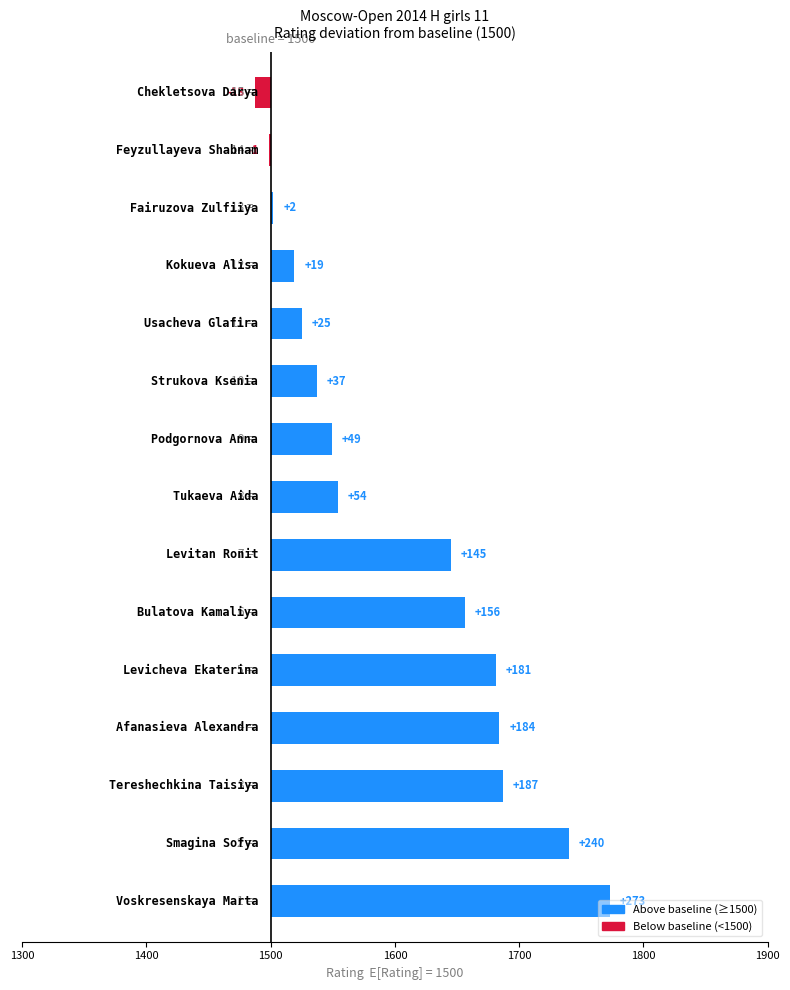

What is the change in value from 1700 to 13?

-182